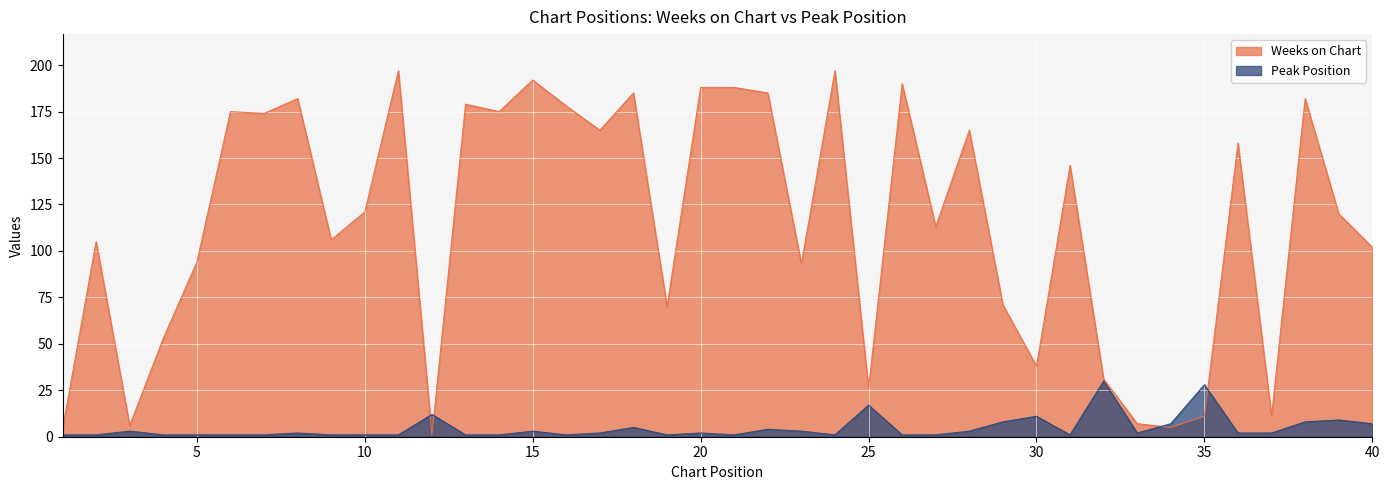

Which label corresponds to the smallest value in the chart?

12